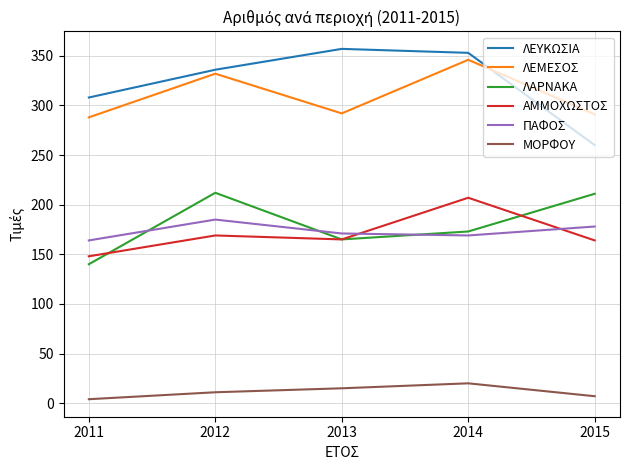

Between 2012 and 2013, which series saw the biggest shift?

ΛΑΡΝΑΚΑ